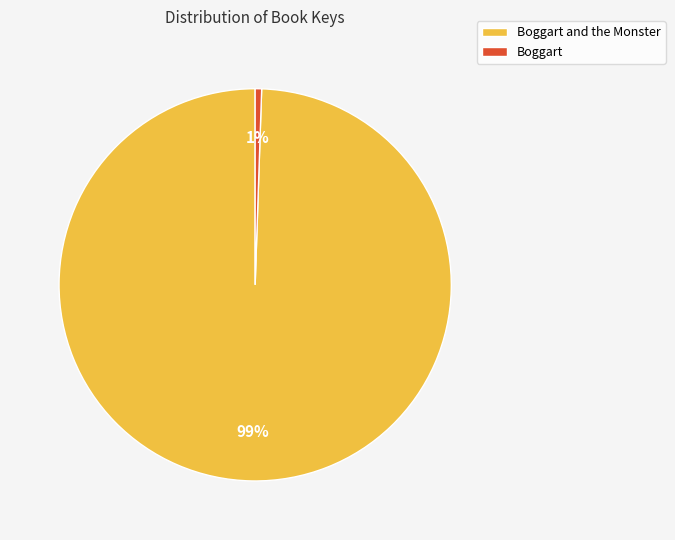

Which slice is the smallest?

Boggart